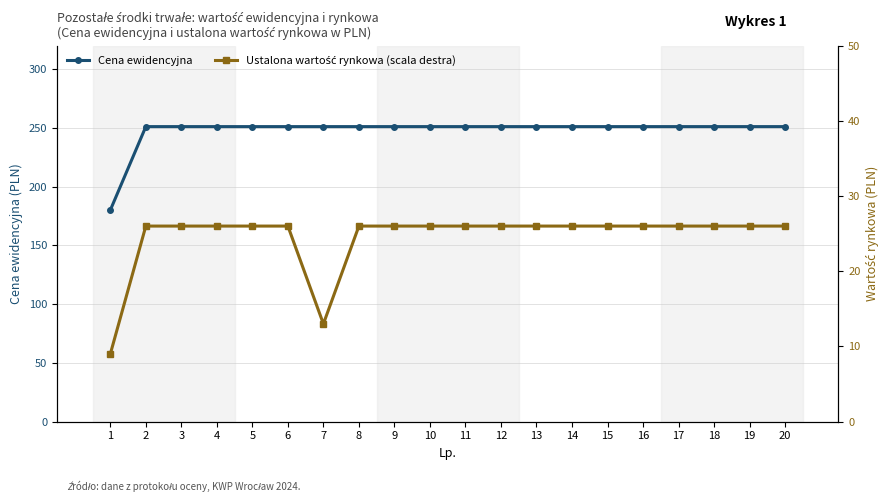

How many interior local valleys does the Ustalona wartość rynkowa (scala destra) series have?

1